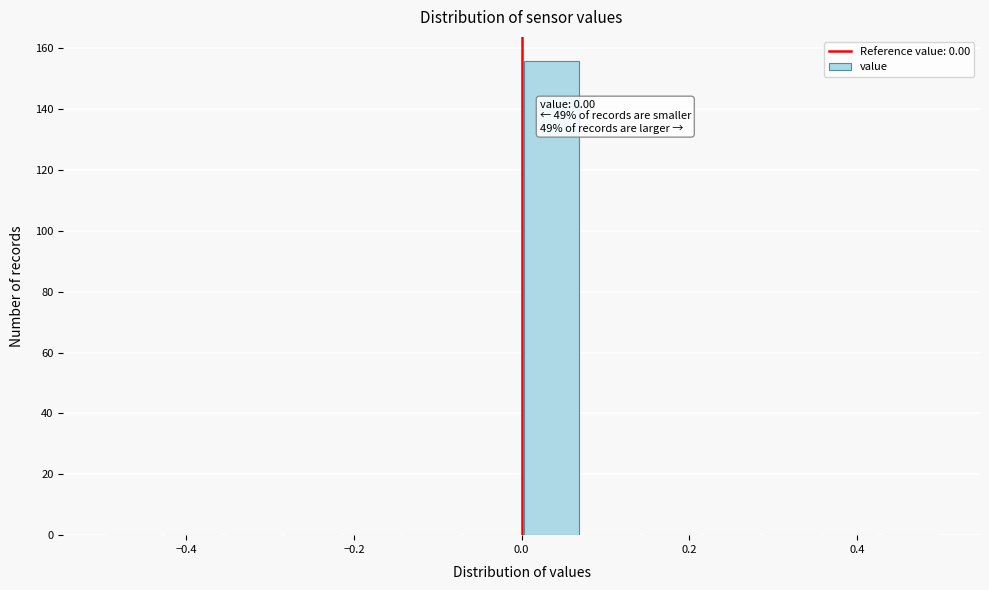

Around what value on the x-axis is the tallest bar? Give the approximate position of its centre, as read against the axis.

0.04